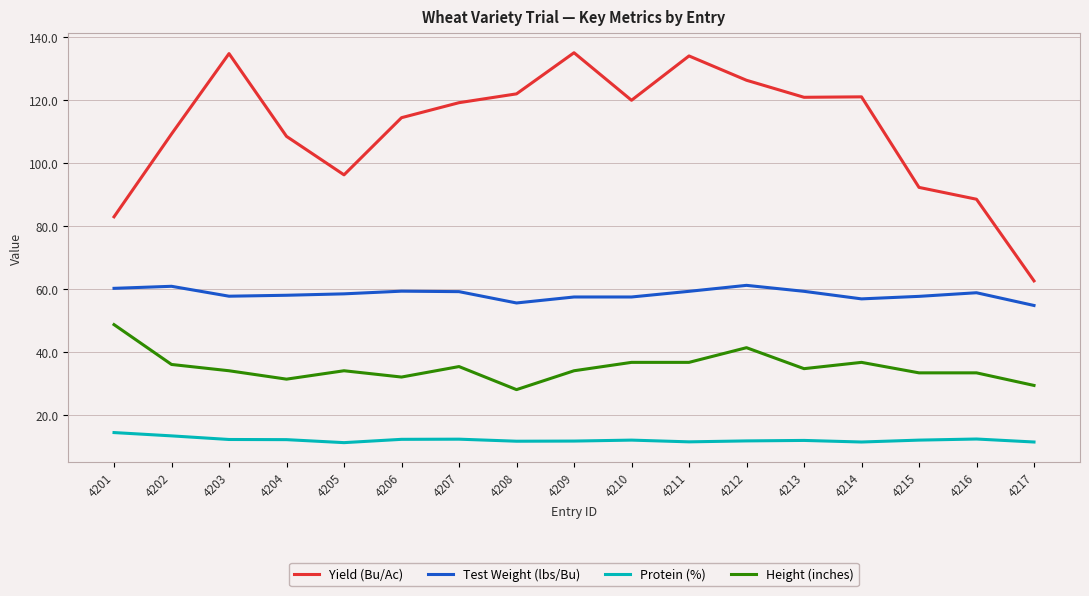

What is the difference between the Protein (%) values at 4201 and 4213?

2.5